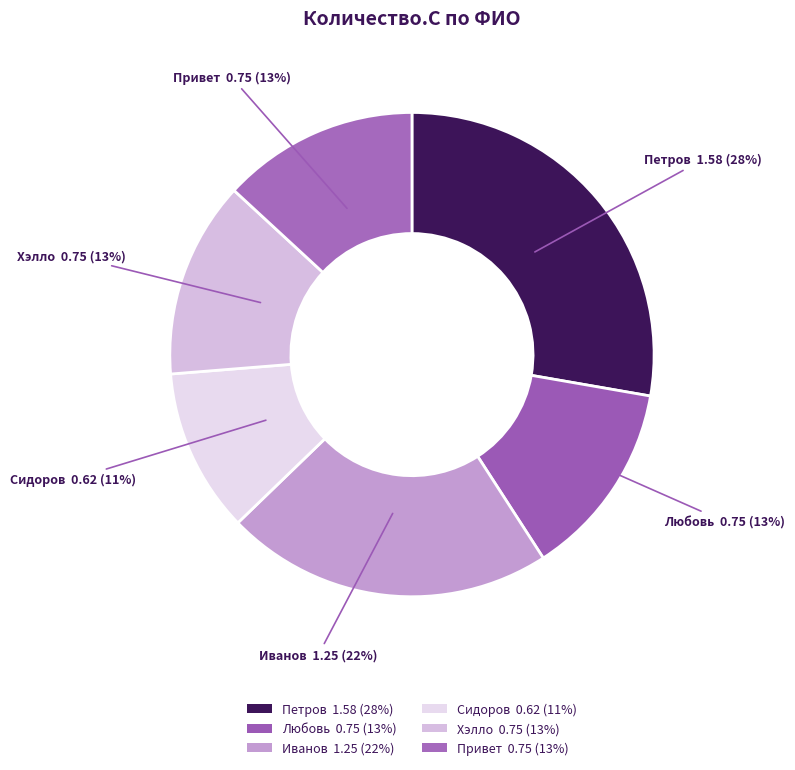

How many segments does this pie chart have?

6